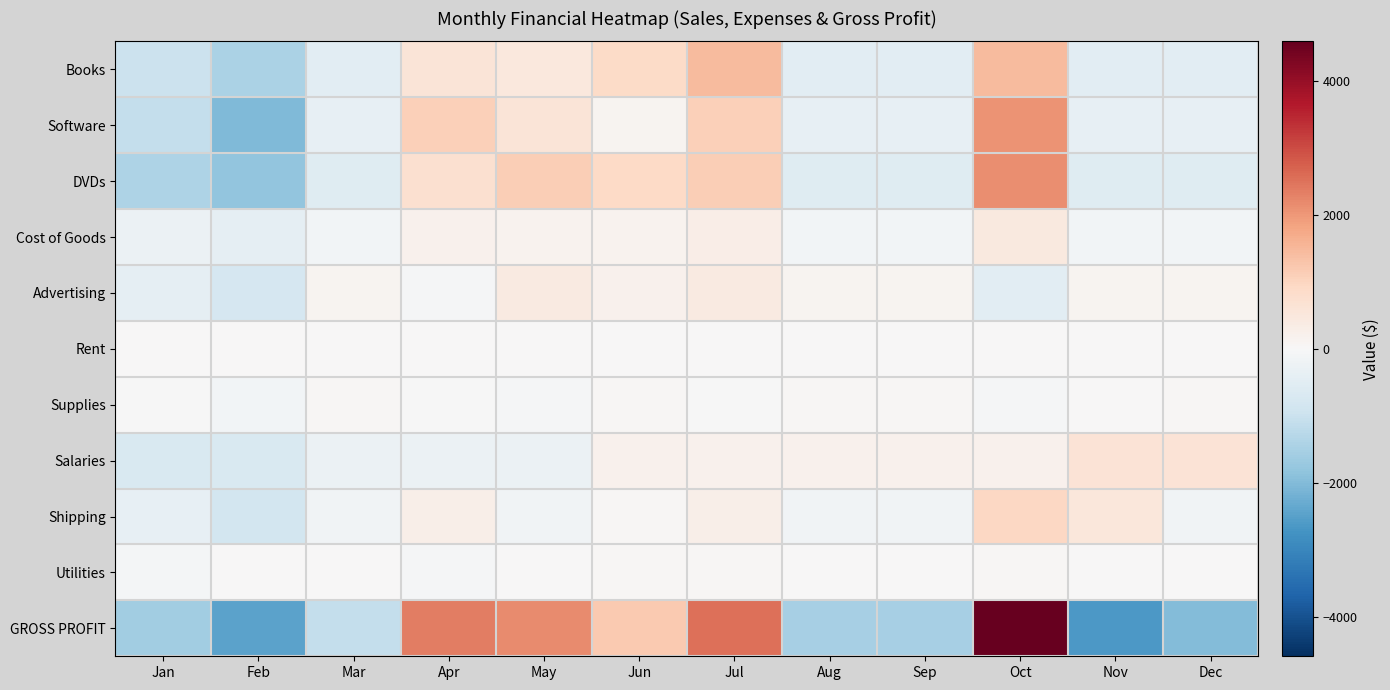

Count the number of categories in the chart.

12